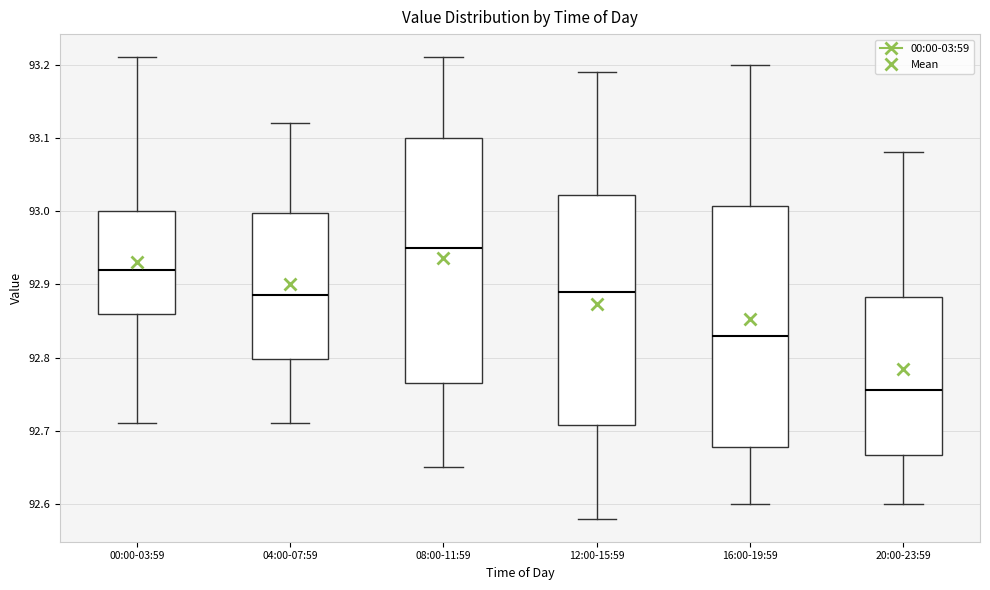

Reading left to right, transcribe this box plot: for each box, give where its median line is, the range the box spans, and where its two whiskers end, as read against the y-axis. The values are not printed on the chart, so give them approximately, as read against the axis.

00:00-03:59: median 92.92, box 92.86 to 93.00, whiskers 92.71 to 93.21
04:00-07:59: median 92.89, box 92.80 to 93.00, whiskers 92.71 to 93.12
08:00-11:59: median 92.95, box 92.77 to 93.10, whiskers 92.65 to 93.21
12:00-15:59: median 92.89, box 92.71 to 93.02, whiskers 92.58 to 93.19
16:00-19:59: median 92.83, box 92.68 to 93.01, whiskers 92.60 to 93.20
20:00-23:59: median 92.76, box 92.67 to 92.88, whiskers 92.60 to 93.08